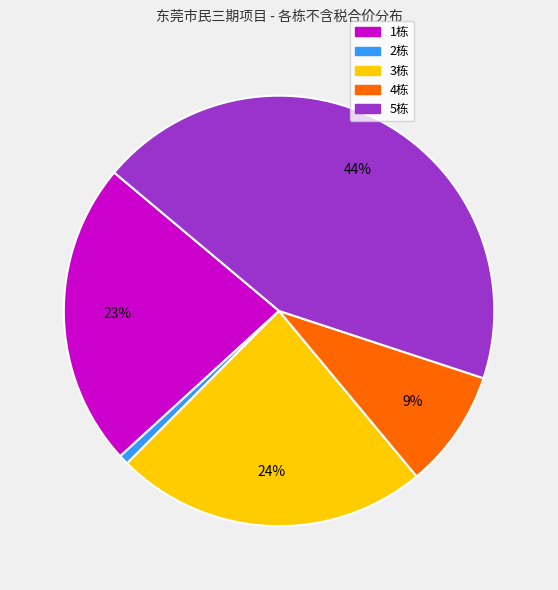

Does any single category account for the majority?

No